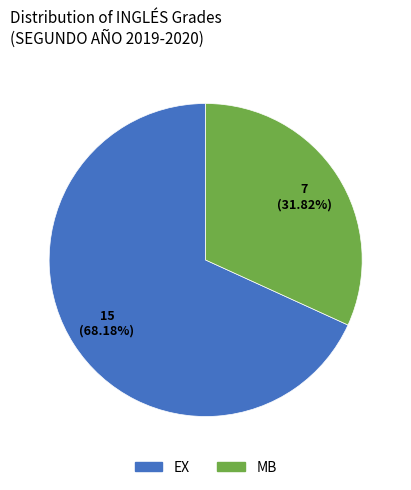

Is there a majority slice in this chart?

Yes